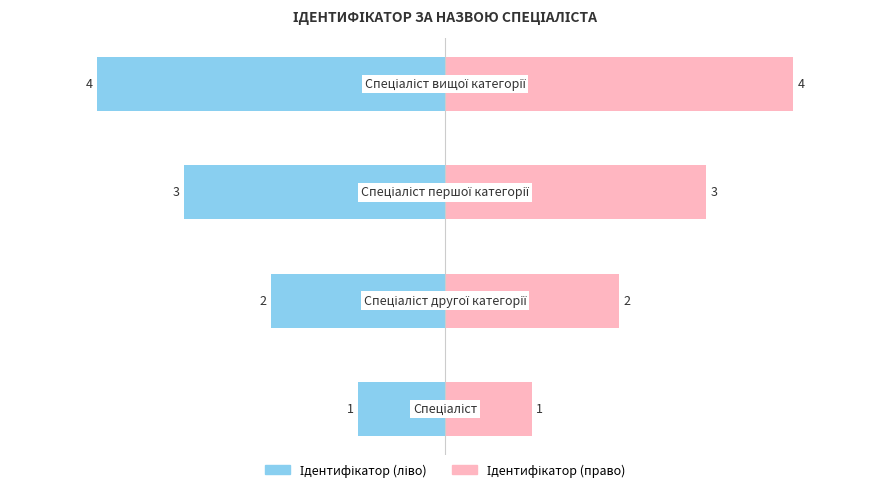

How many data points in Ідентифікатор (ліво) are above -2?

1